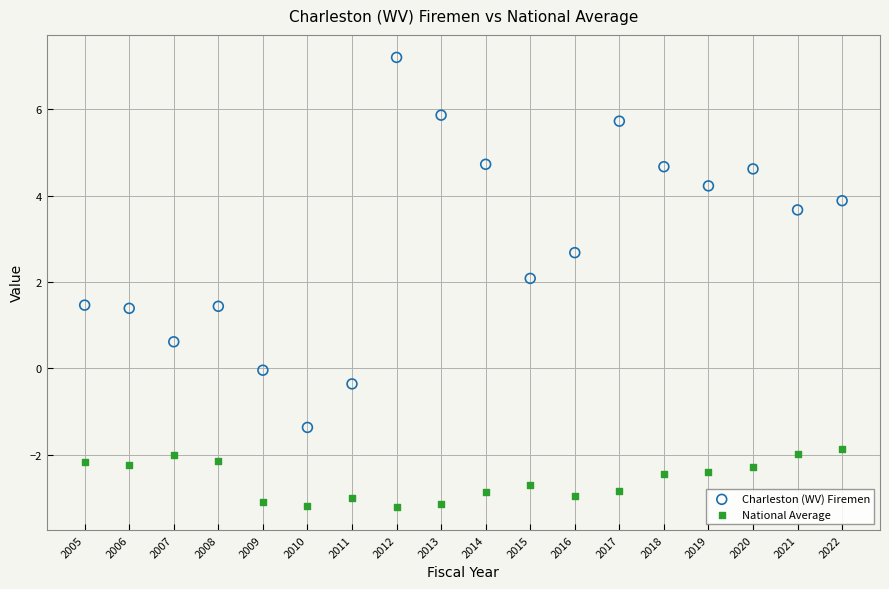

Across all data points, what is the range of Y values (max minus min)?

10.4